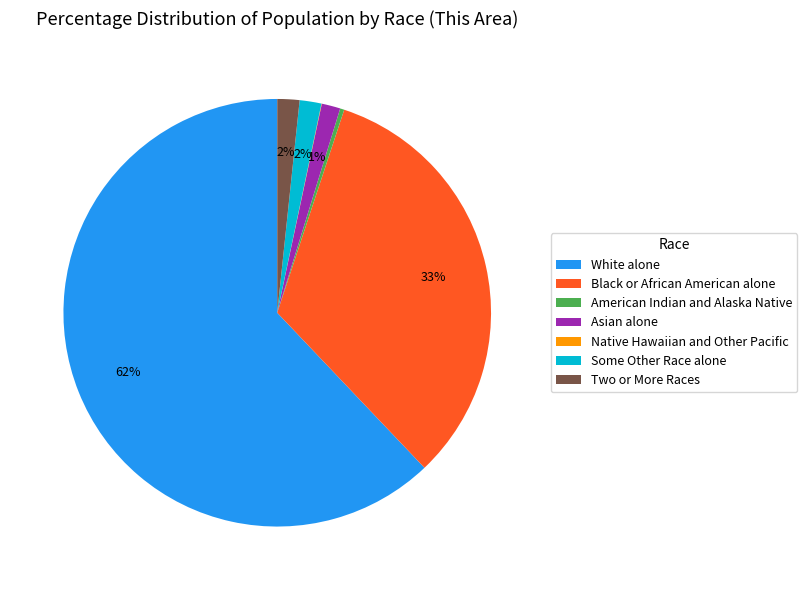

What percentage is the Some Other Race alone slice, to the nearest percent?

2%